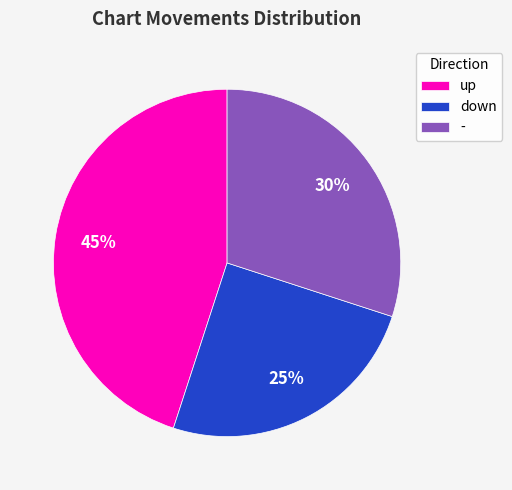

Between up and down, which is larger?

up